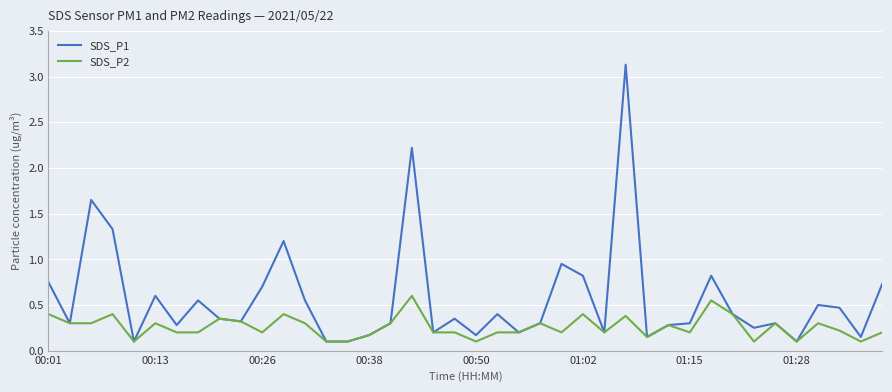

What is the greatest value displayed?

3.1